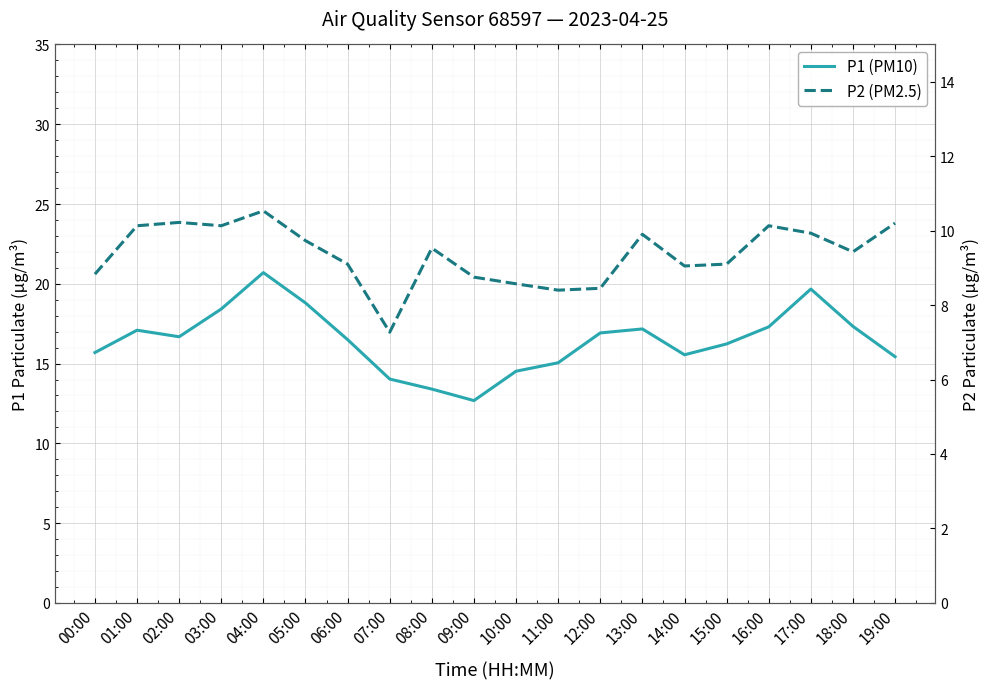

The value of P1 (PM10) at 11:00 is 15.1. True or false?

True